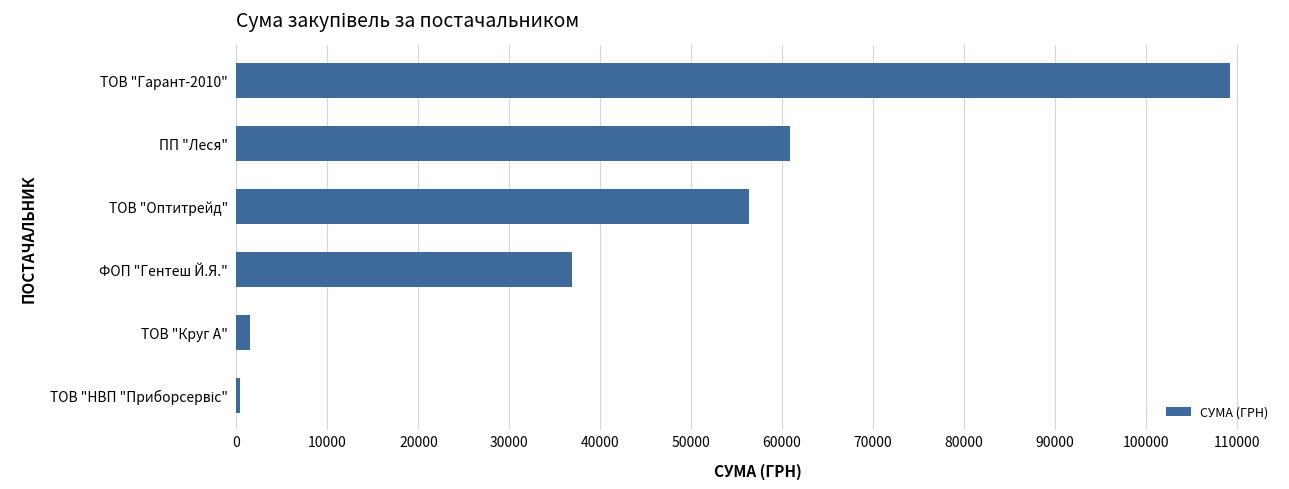

What is the change in value from ТОВ "Оптитрейд" to ПП "Леся"?

+4506.7